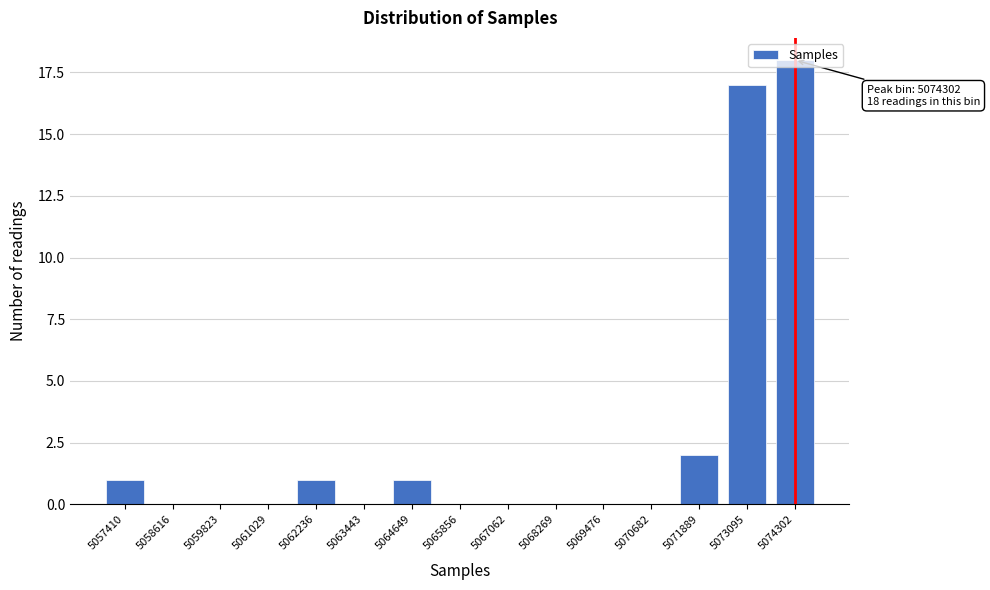

What is the change in value from 5061029 to 5064649?

+1